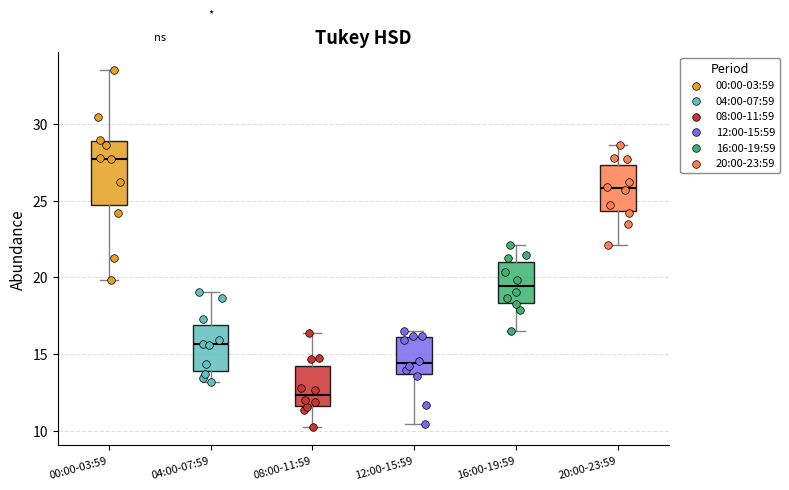

Where does the median line of the box for 12:00-15:59 sit on the y-axis? The values are not printed on the chart, so give them approximately, as read against the axis.

14.5